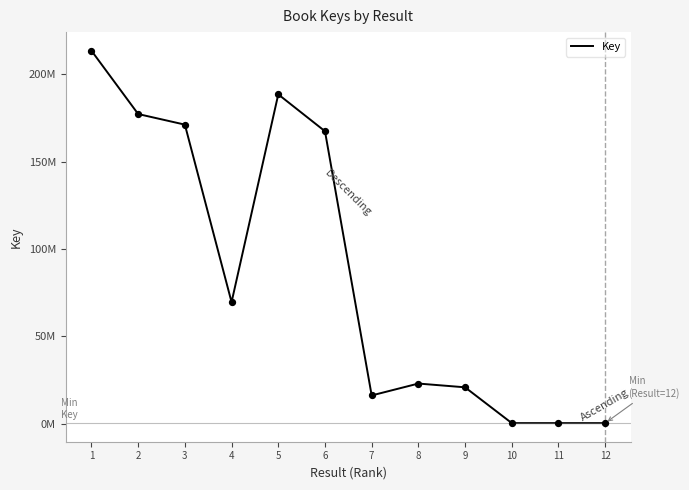

Which has a higher value, 1 or 7?

1